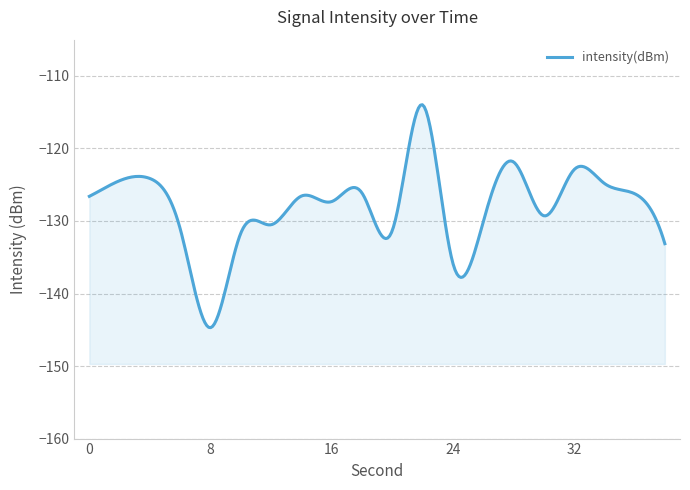

The value at 18 is -42.5. True or false?

False